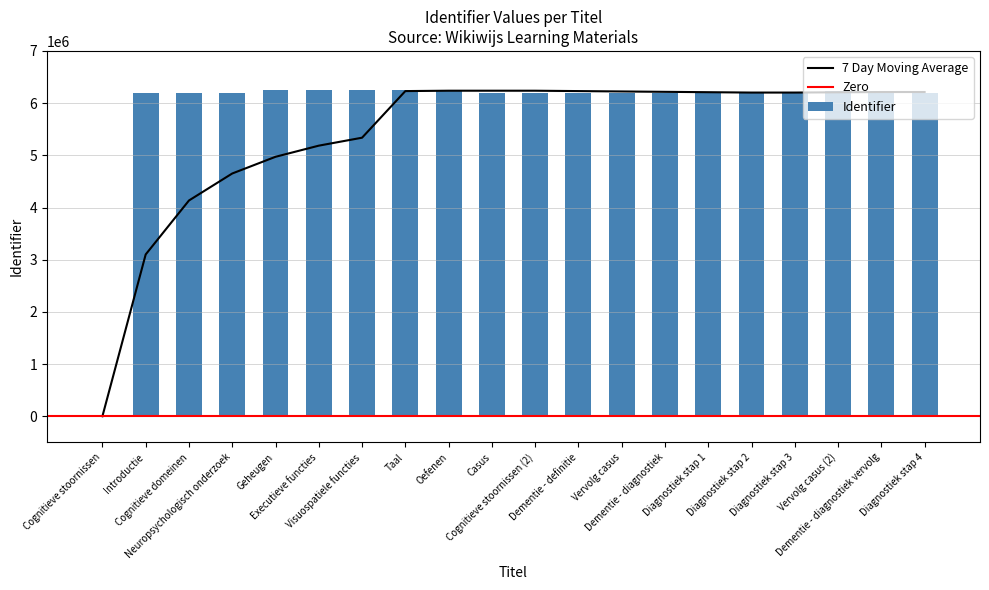

Which has a higher value, Diagnostiek stap 4 or Cognitieve domeinen?

Diagnostiek stap 4